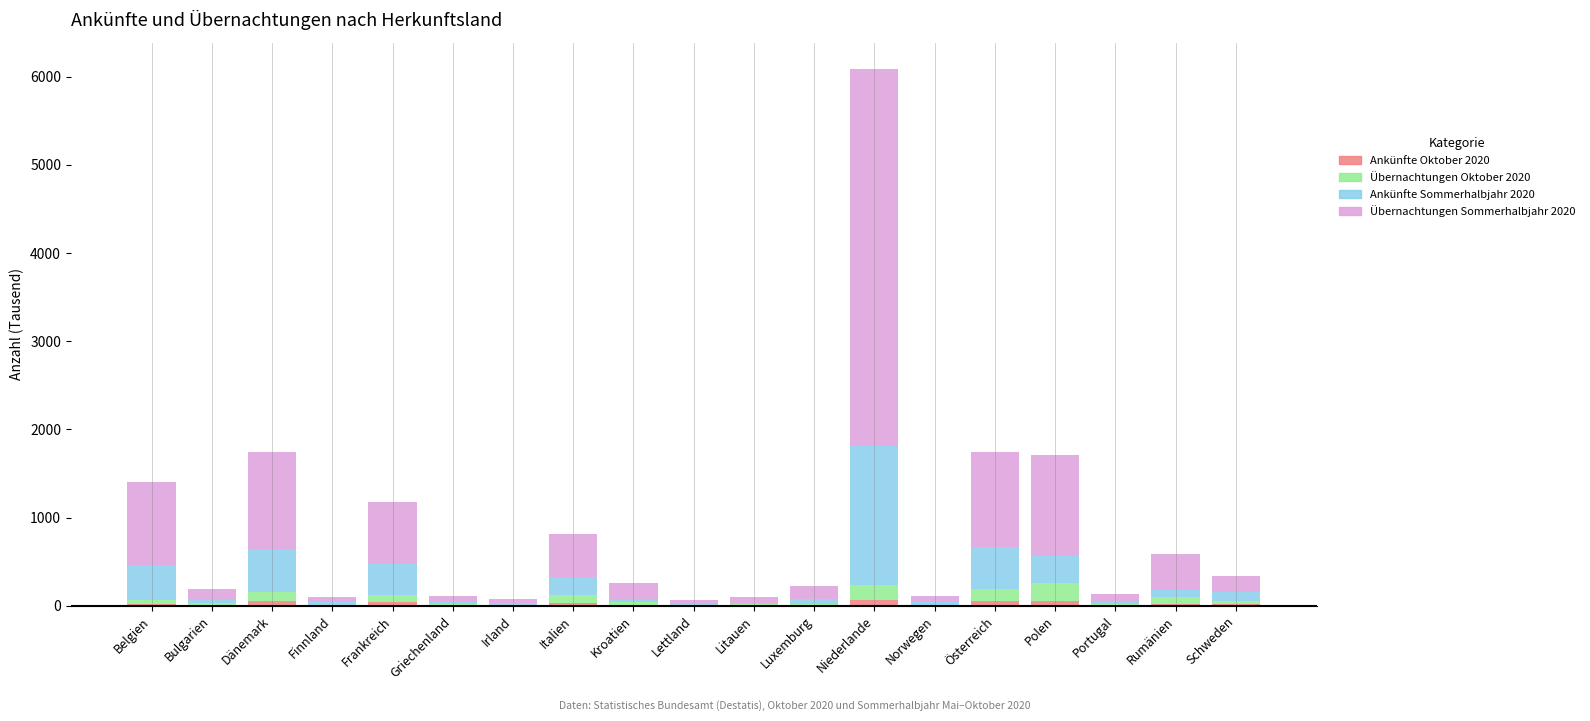

What are all the series names shown in the legend?

Ankünfte Oktober 2020, Übernachtungen Oktober 2020, Ankünfte Sommerhalbjahr 2020, Übernachtungen Sommerhalbjahr 2020